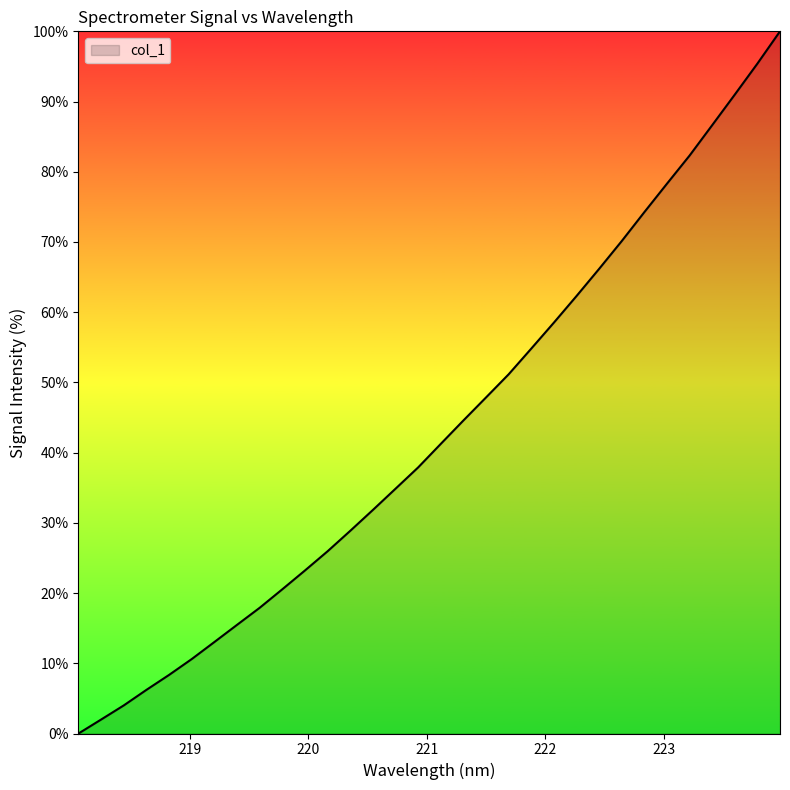

What is the greatest value displayed?

100.0